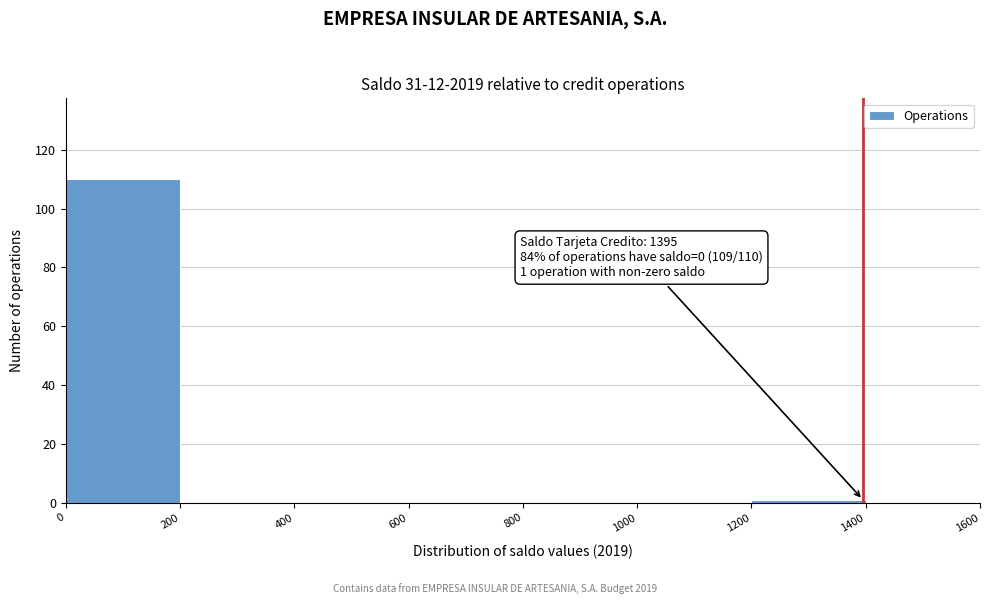

Over which range of the x-axis is the bar tallest?

0 to 200